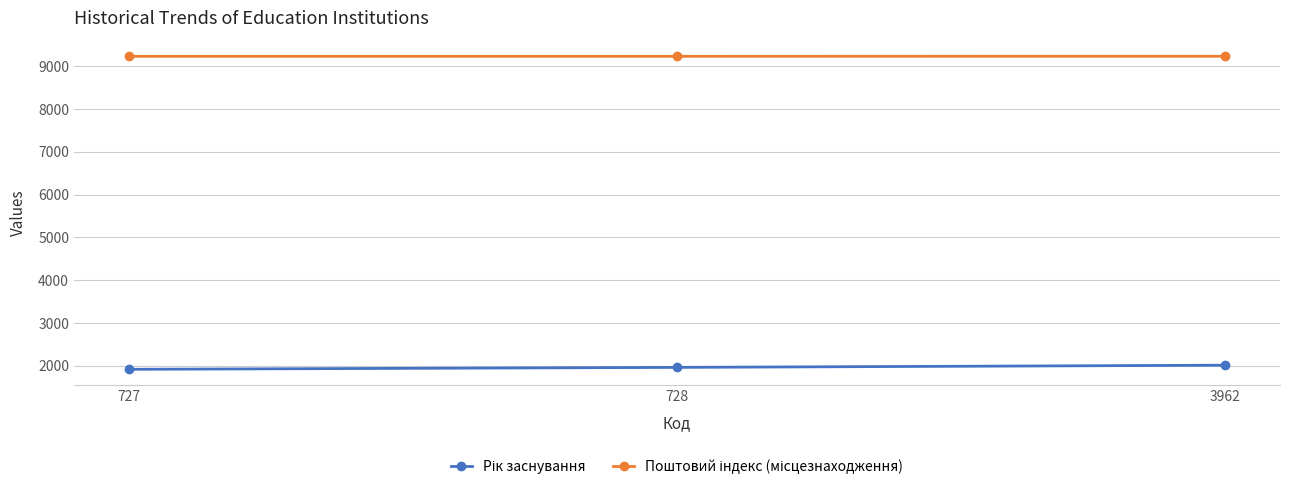

What is the difference between the highest and lowest values at 3962?

7214